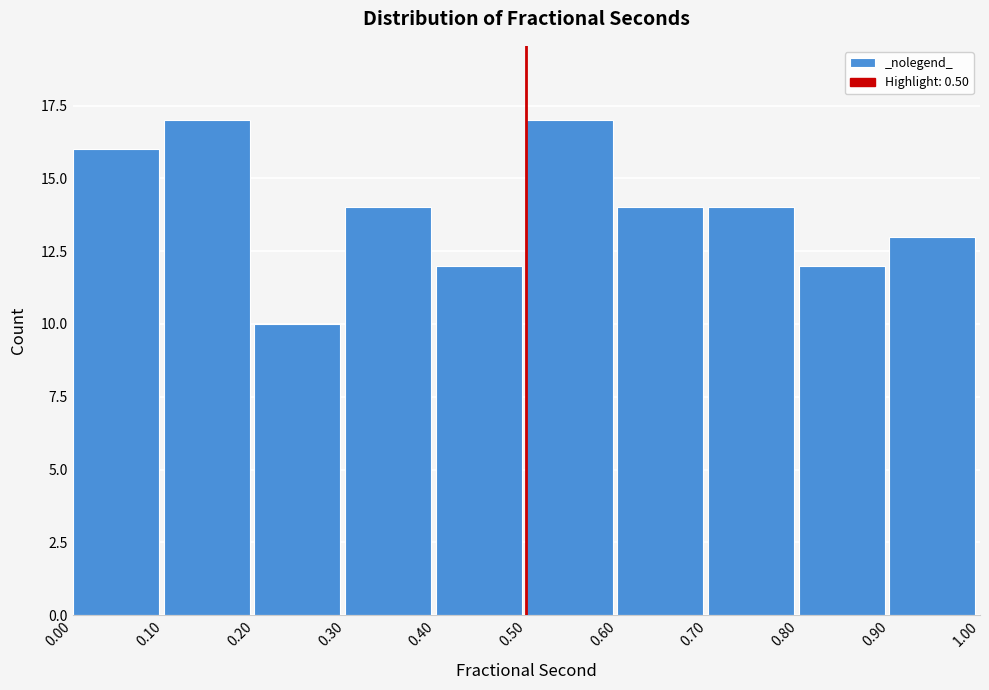

Reading left to right, list every bar in this chart as the range it spans on the x-axis followed by its height. The values are not printed on the chart, so give them approximately, as read against the axis.

0.00 to 0.10: 16
0.10 to 0.20: 17
0.20 to 0.30: 10
0.30 to 0.40: 14
0.40 to 0.50: 12
0.50 to 0.60: 17
0.60 to 0.70: 14
0.70 to 0.80: 14
0.80 to 0.90: 12
0.90 to 1.00: 13